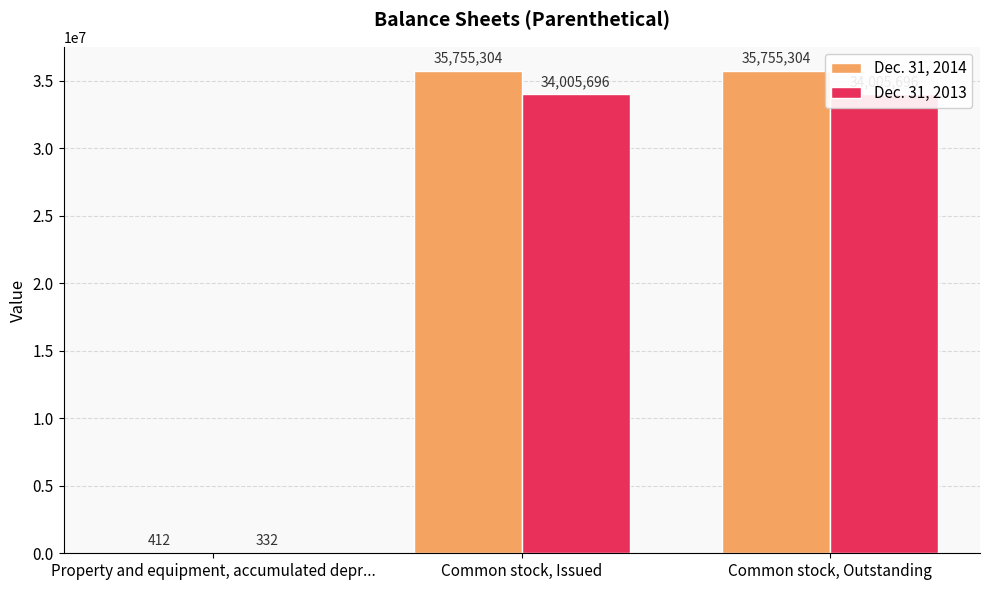

What is the maximum value for Dec. 31, 2014?

35755304